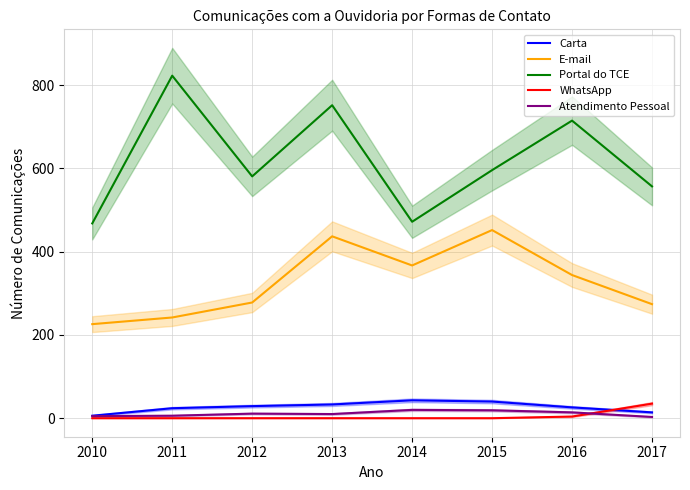

Between 2010 and 2016, which series saw the biggest shift?

Portal do TCE